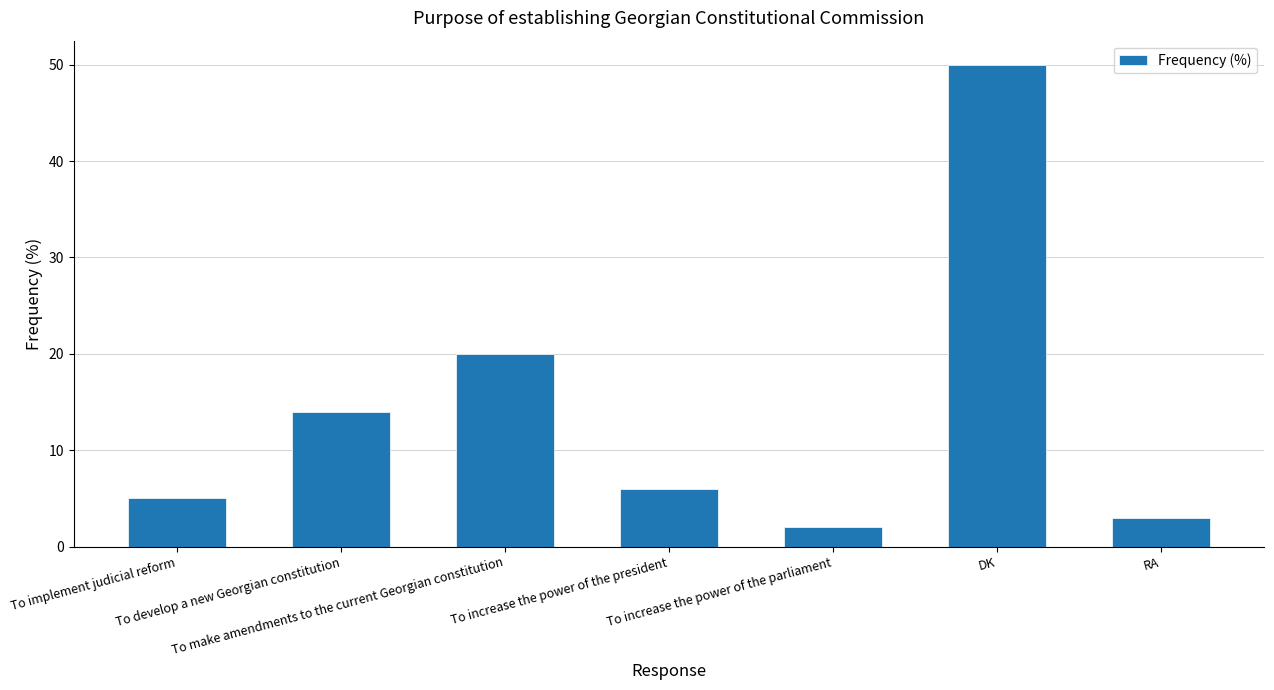

Rank the categories by value from highest to lowest.

DK, To make amendments to the current Georgian constitution, To develop a new Georgian constitution, To increase the power of the president, To implement judicial reform, RA, To increase the power of the parliament